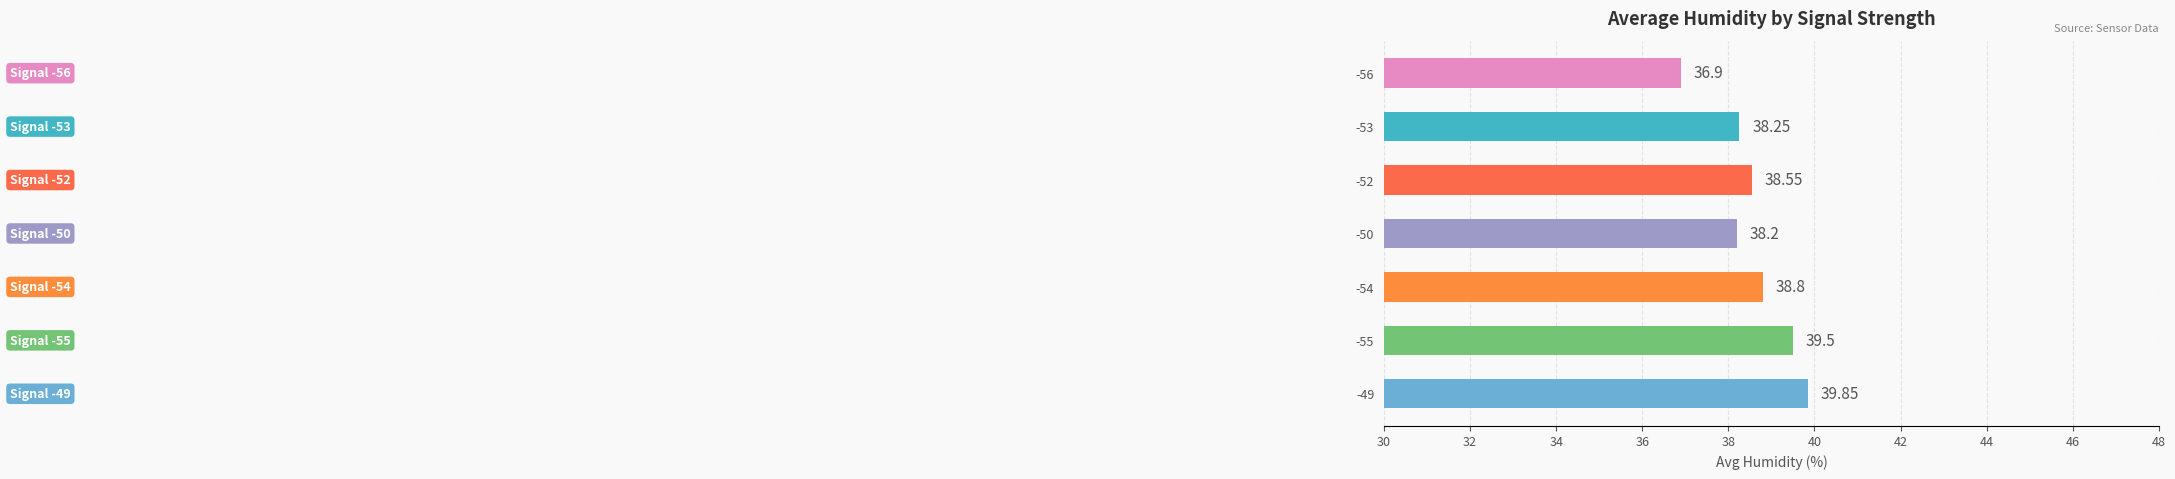

What is the ratio of the value at -49 to the value at -50?

1.0